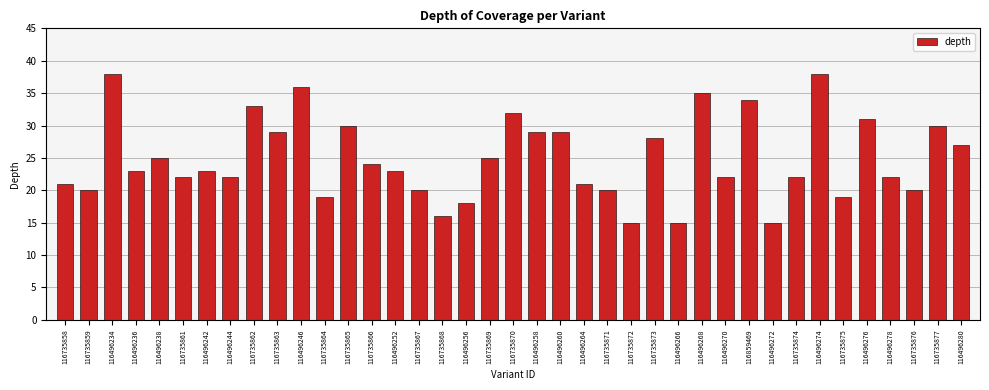

At which label does the data first exceed 23?

116496234